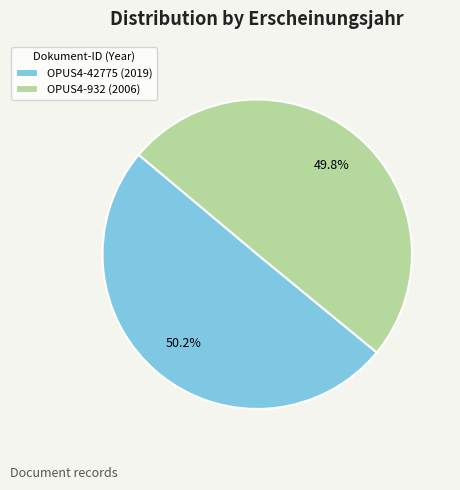

Is there a majority slice in this chart?

Yes